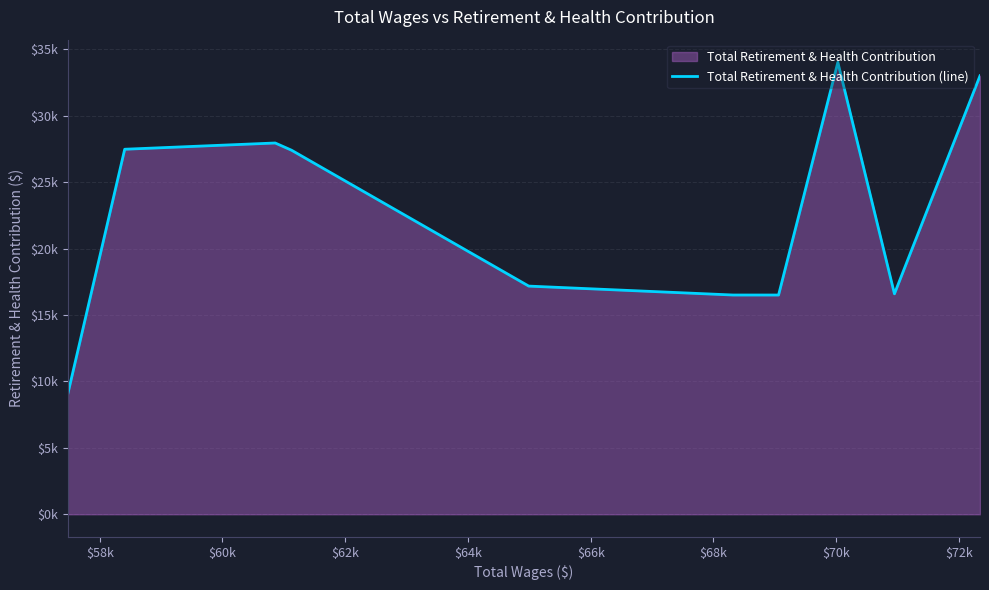

Which has a higher value, $72k or $68k?

$72k